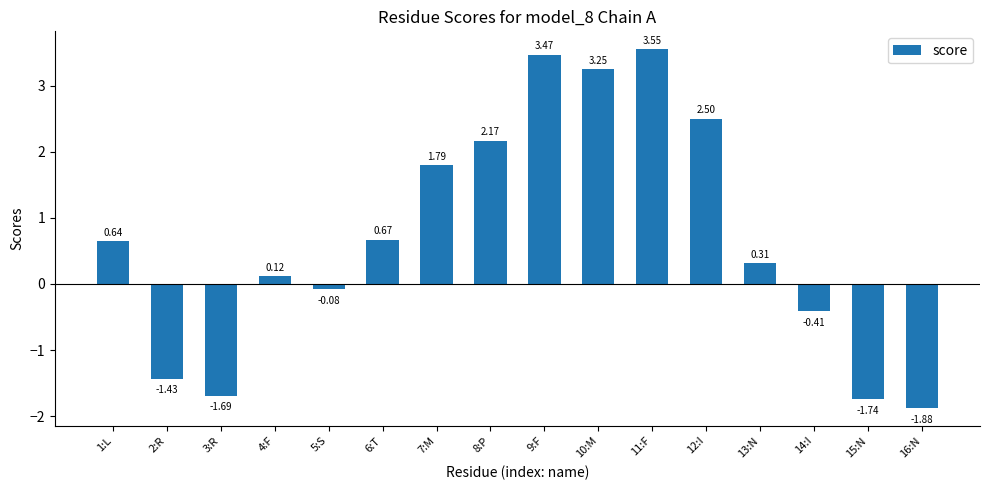

List the labels in order of value, largest first.

11:F, 9:F, 10:M, 12:I, 8:P, 7:M, 6:T, 1:L, 13:N, 4:F, 5:S, 14:I, 2:R, 3:R, 15:N, 16:N